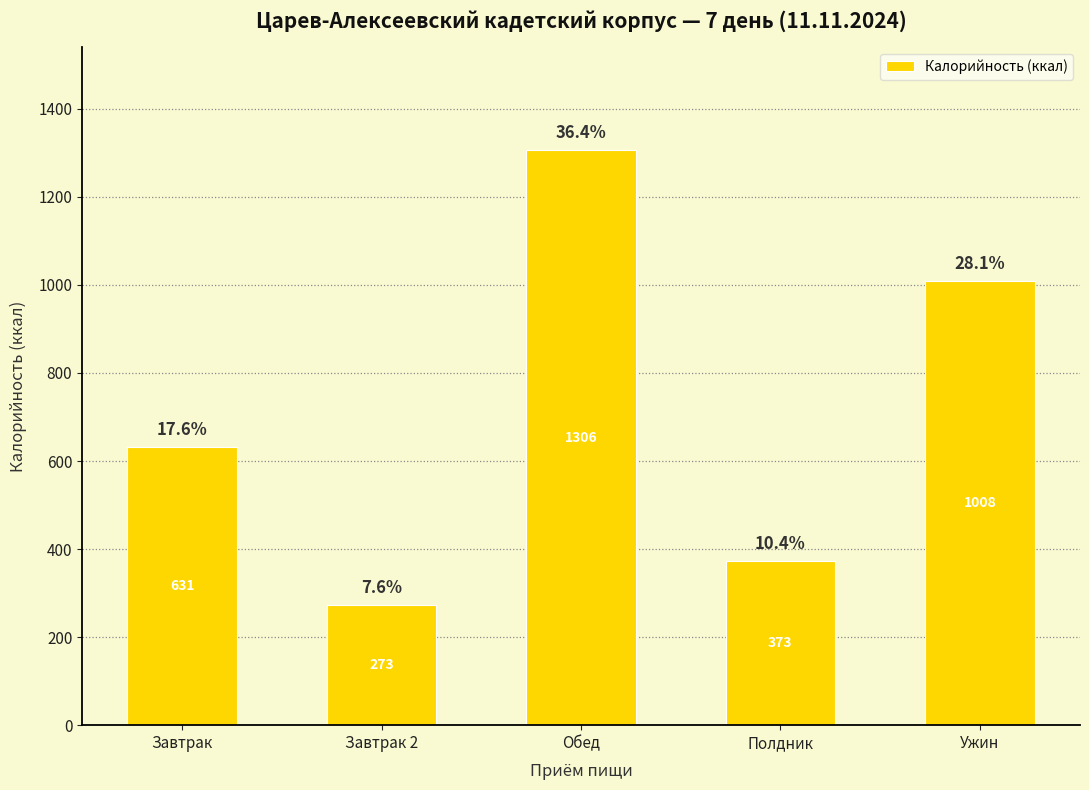

What is the sum of all values?

3590.6